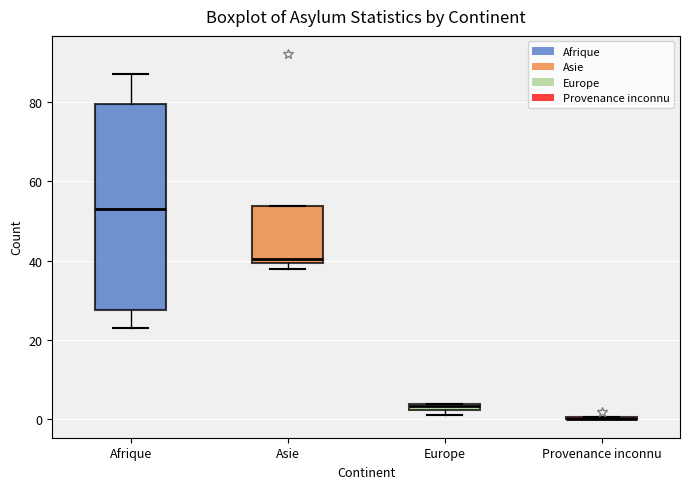

Comparing the boxes themselves (not the whiskers), which one is the tallest?

Afrique